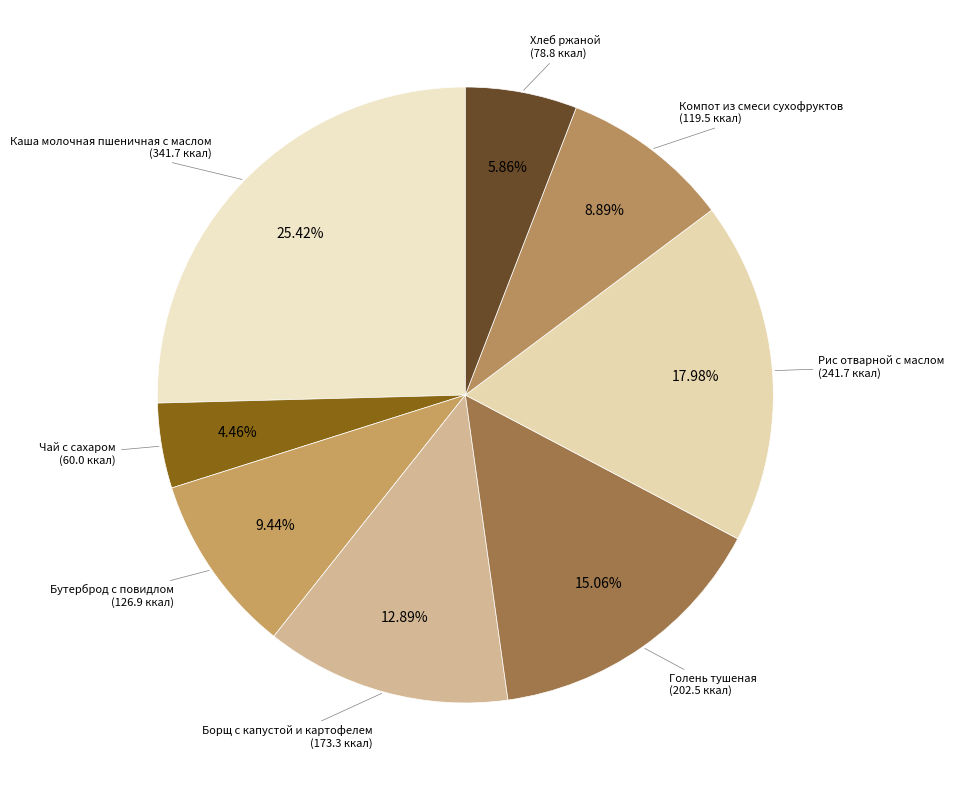

How many slices are in this pie chart?

8